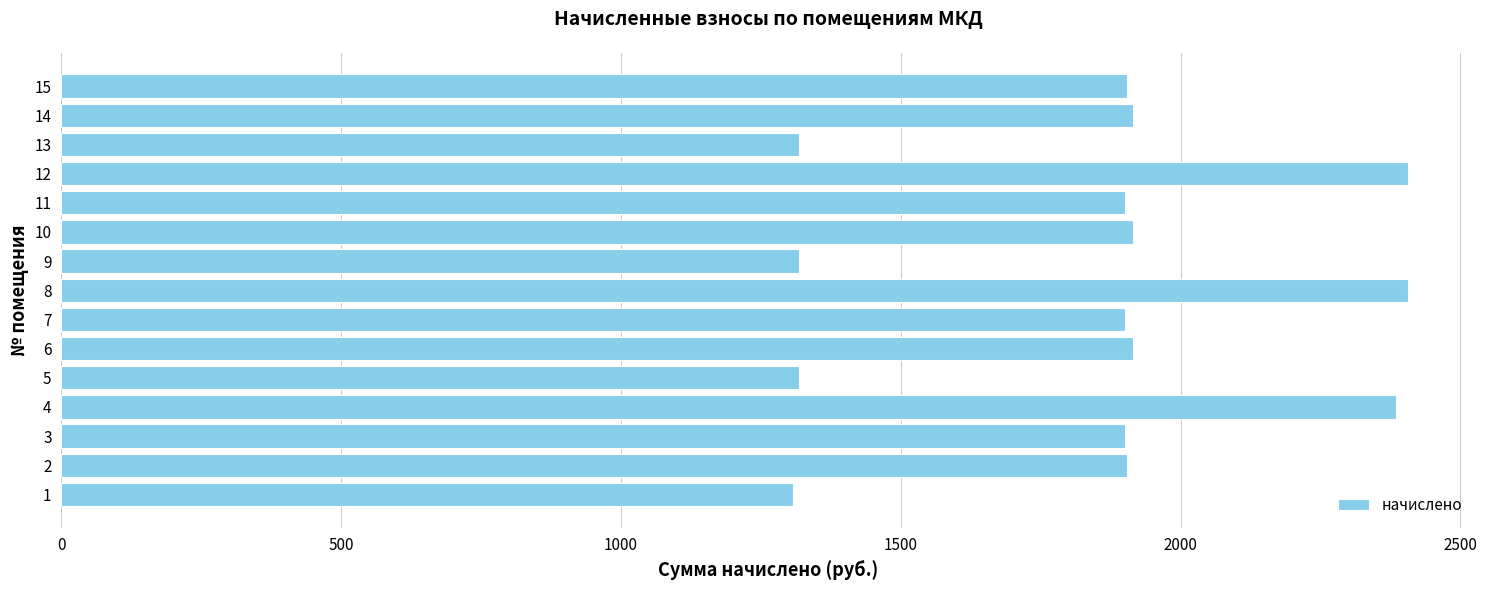

Is it true that the value at 3 is 3379.9?

False